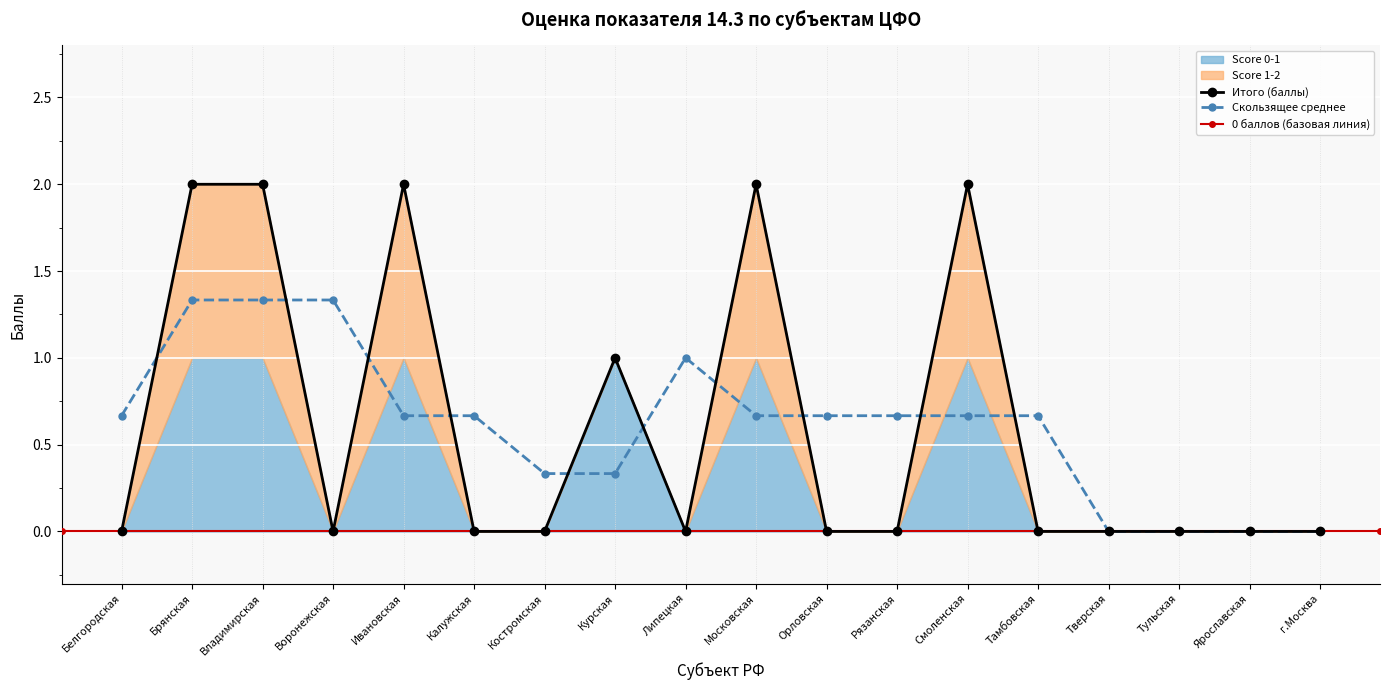

What value does the Скользящее среднее series have at Липецкая?

1.0